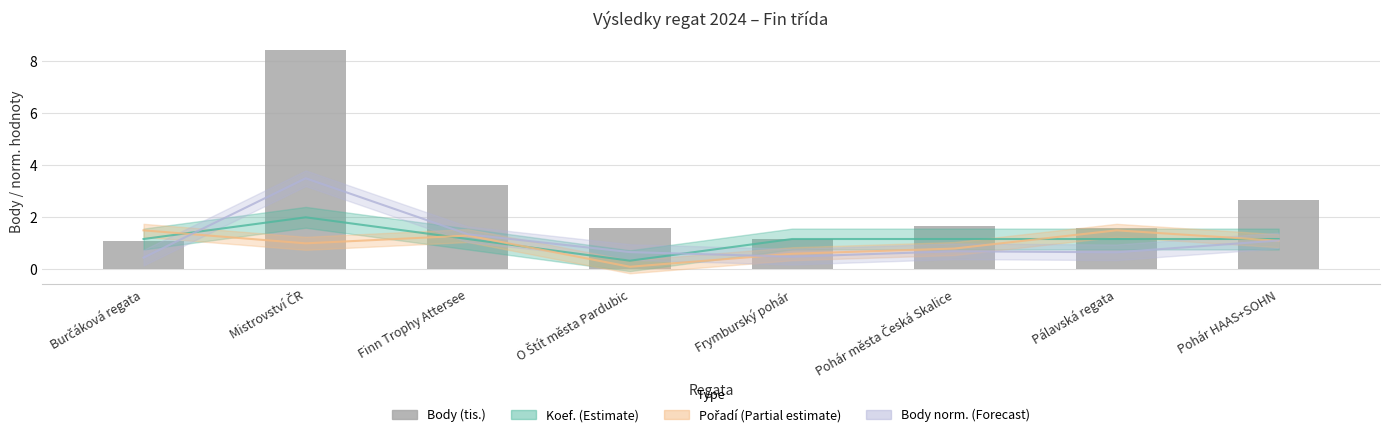

True or false: the data shows 12.2 at Mistrovství ČR.

False